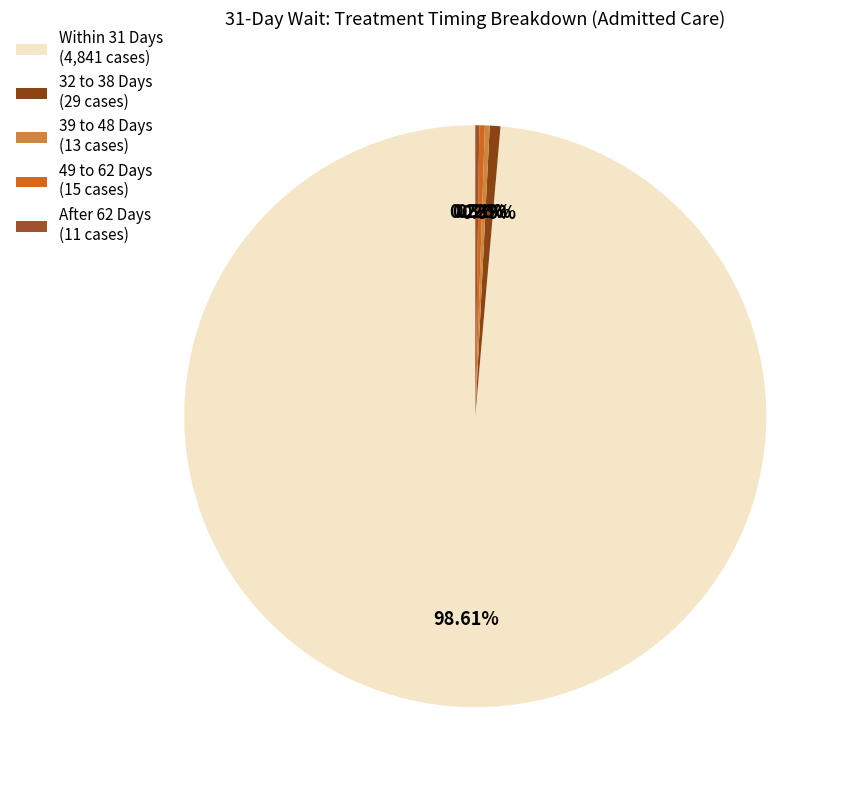

What is the change in value from Within 31 Days to After 62 Days?

-4830